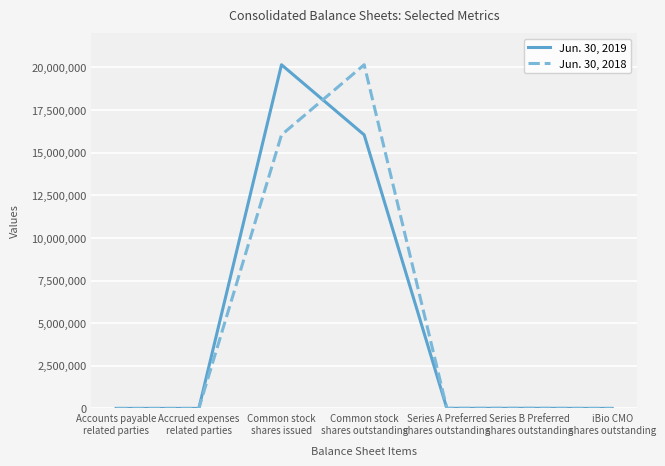

What is the maximum value shown in the chart?

20152458